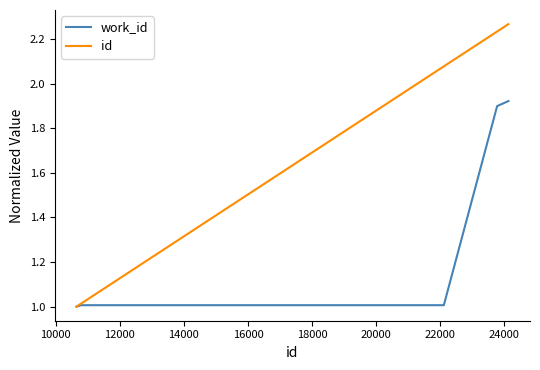

Does the chart display data point markers on the line(s)?

No